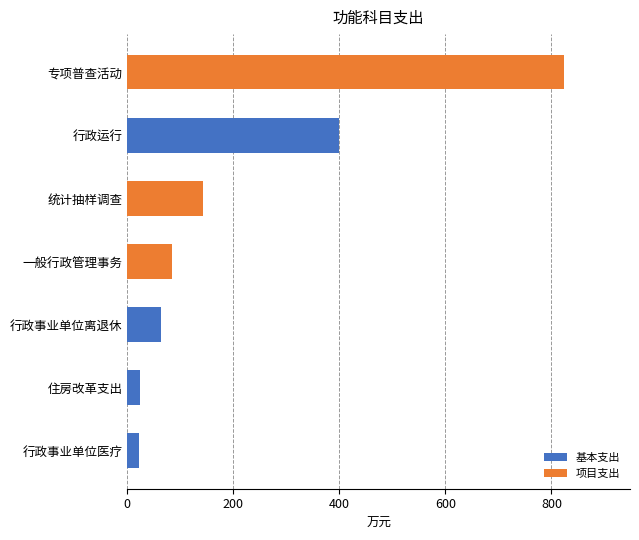

At which category is the sum across all series the highest?

专项普查活动